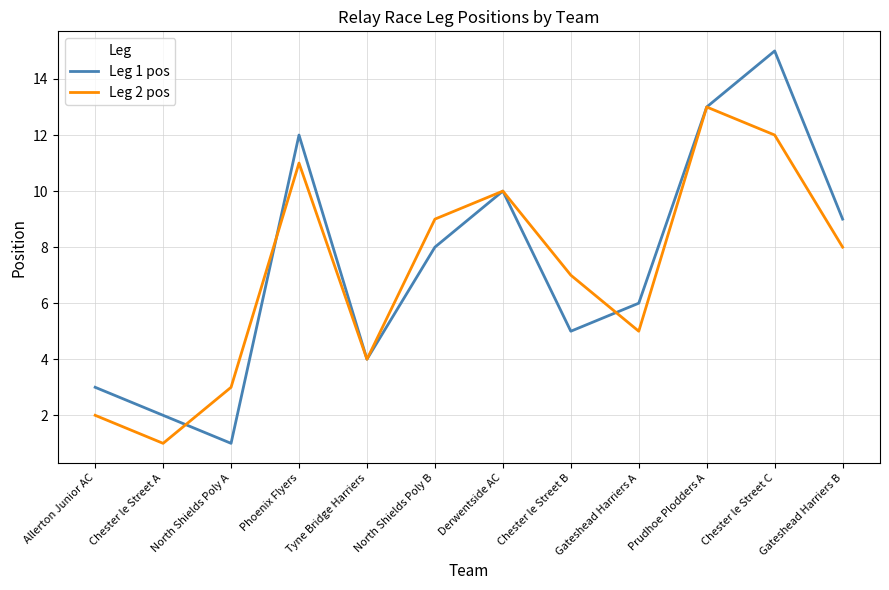

At how many categories does at least one series exceed 1?

12